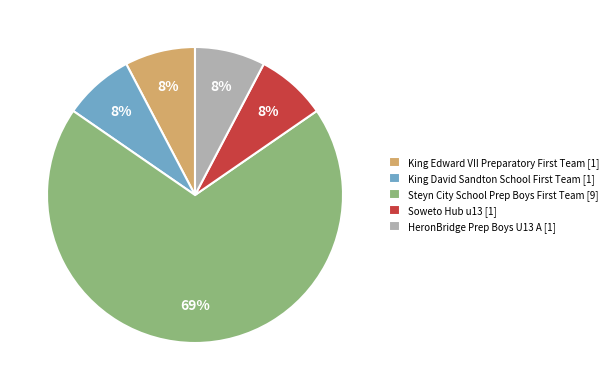

Is there a majority slice in this chart?

Yes